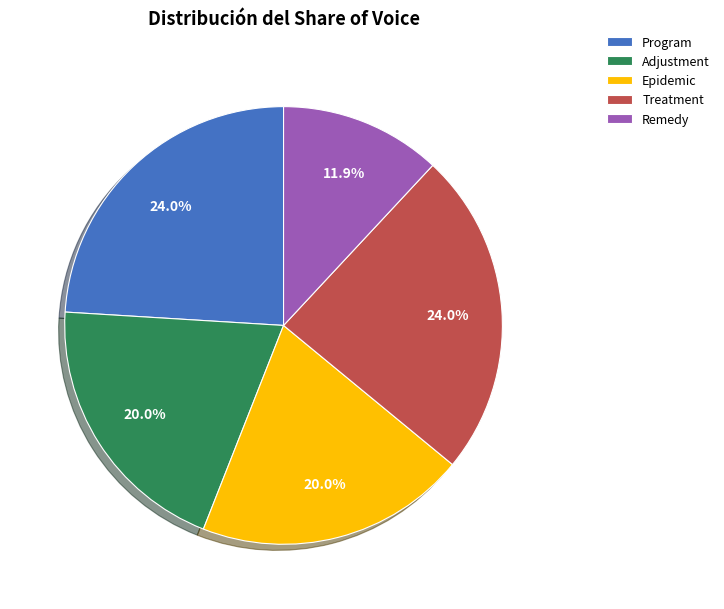

To the nearest percent, what is the difference between the Remedy and Treatment slice percentages?

12%